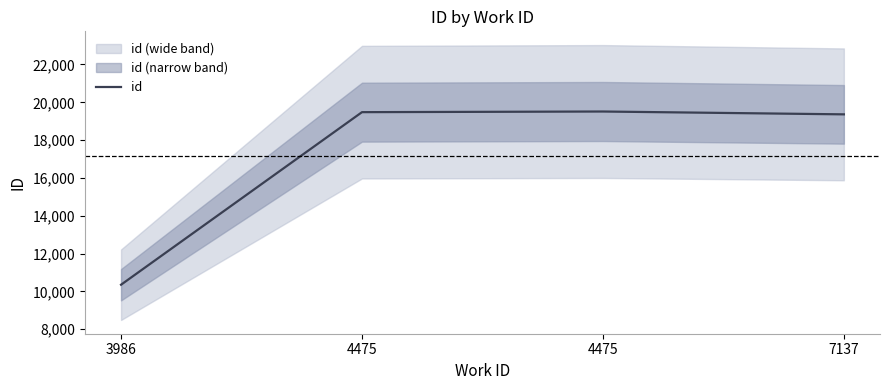

List the labels in order of value, smallest first.

3986, 7137, 4475, 4475